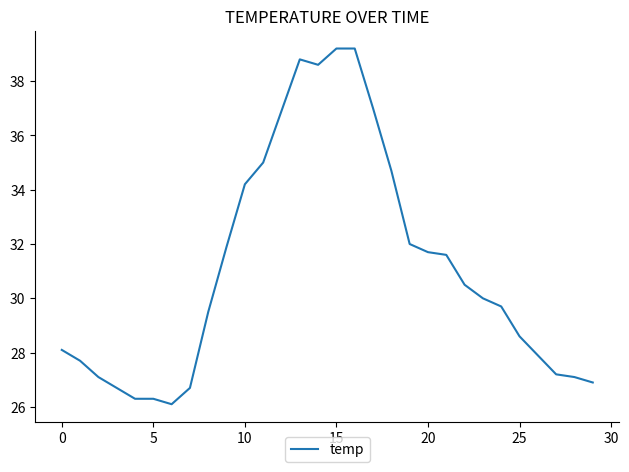

What is the greatest value displayed?

39.2